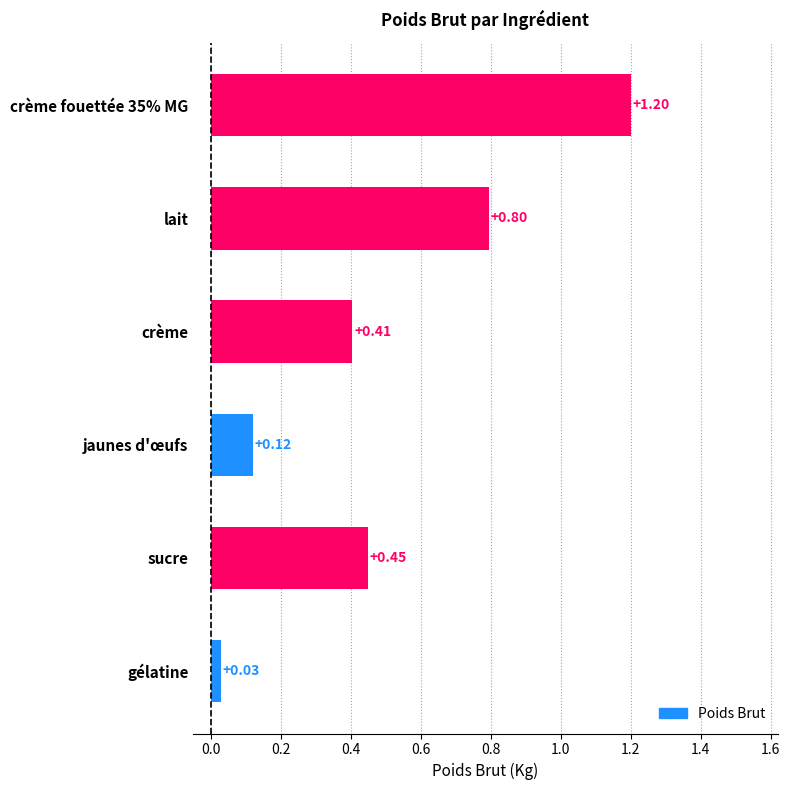

Rank the categories by value from highest to lowest.

crème fouettée 35% MG, lait, sucre, crème, jaunes d'œufs, gélatine